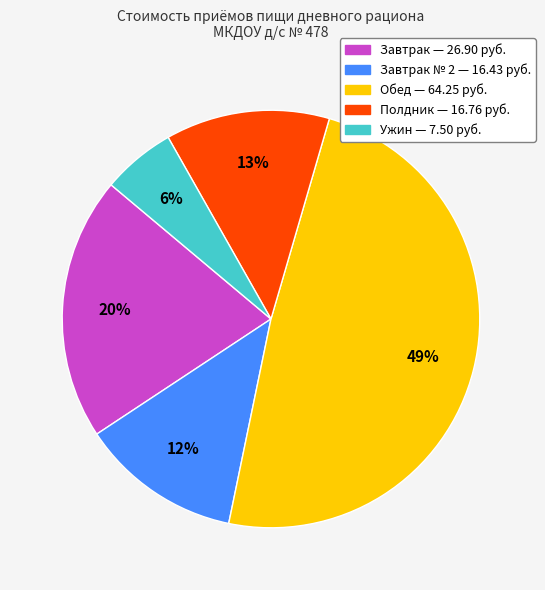

Does any single category account for the majority?

No